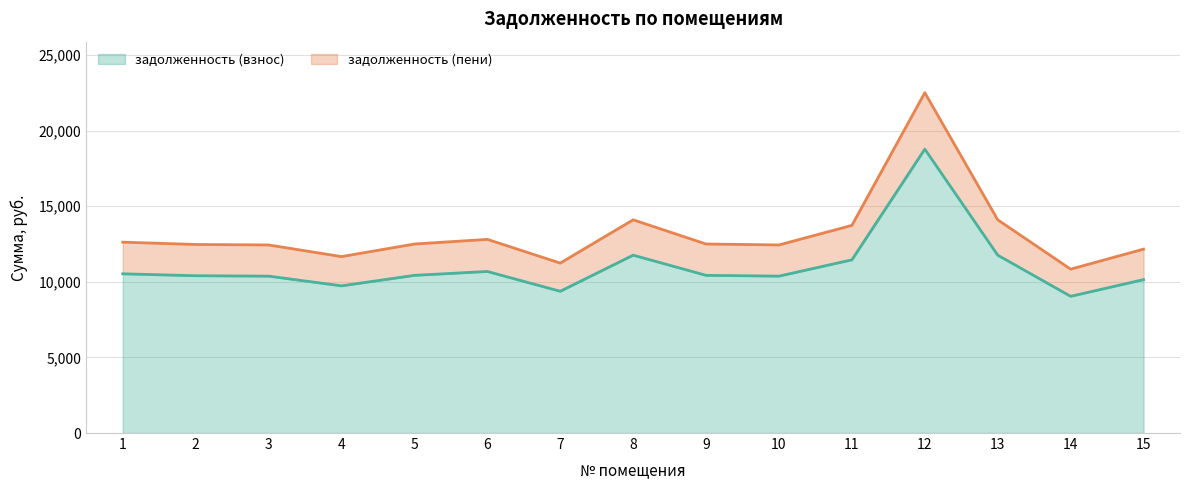

Reading left to right, what are all the values shown in this chart?

задолженность (взнос): 10528.8	10400.4	10374.7	9732.7	10426.1	10682.9	9373.2	11761.4	10426.1	10374.7	11453.3	18772.1	11761.4	9039.4	10143.6
задолженность (пени): 12621.0	12467.2	12436.4	11666.7	12497.9	12805.7	11235.8	14098.6	12497.9	12436.4	13729.2	22502.4	14098.6	10835.6	12159.3